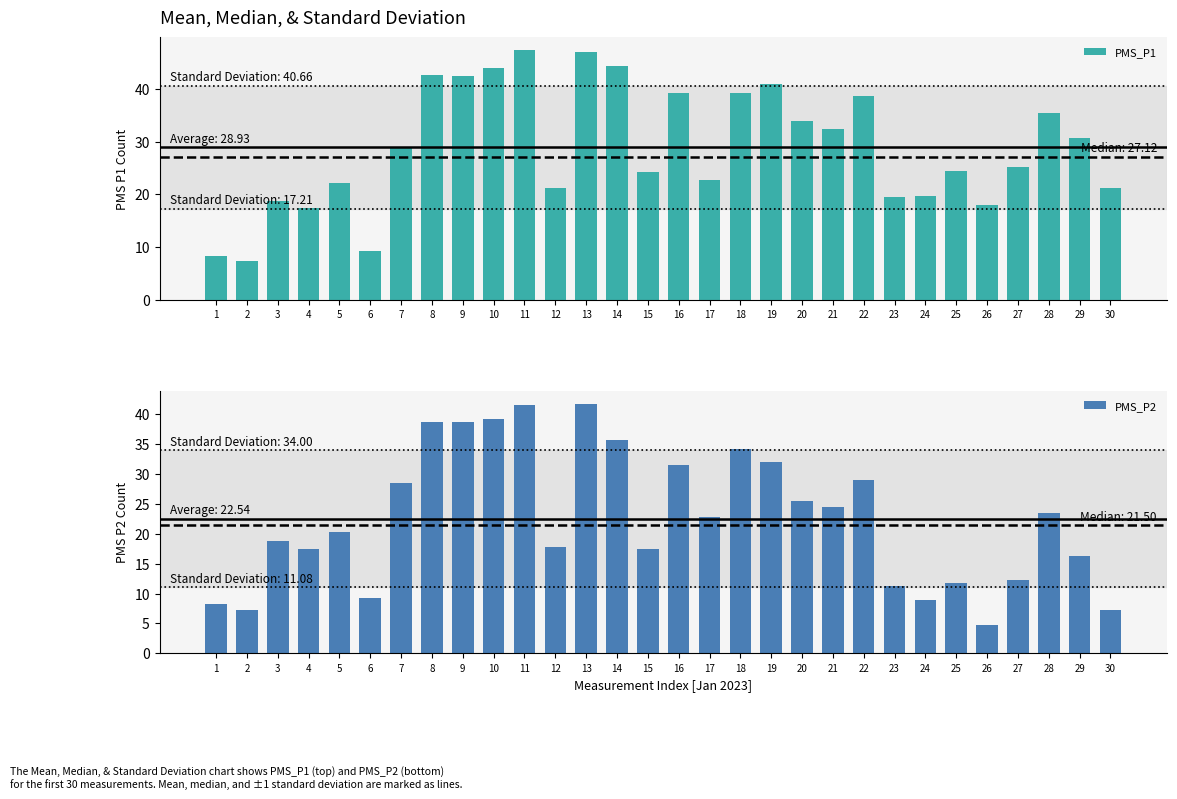

Which series has the largest total across all categories?

PMS_P1